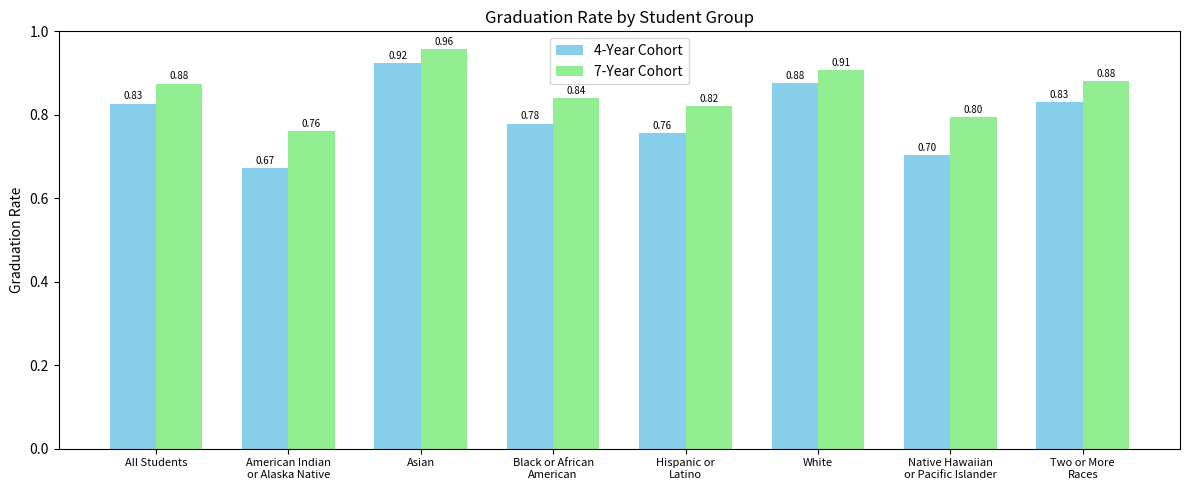

What is the value of the 7-Year Cohort bar at the 4th from the left?

0.8